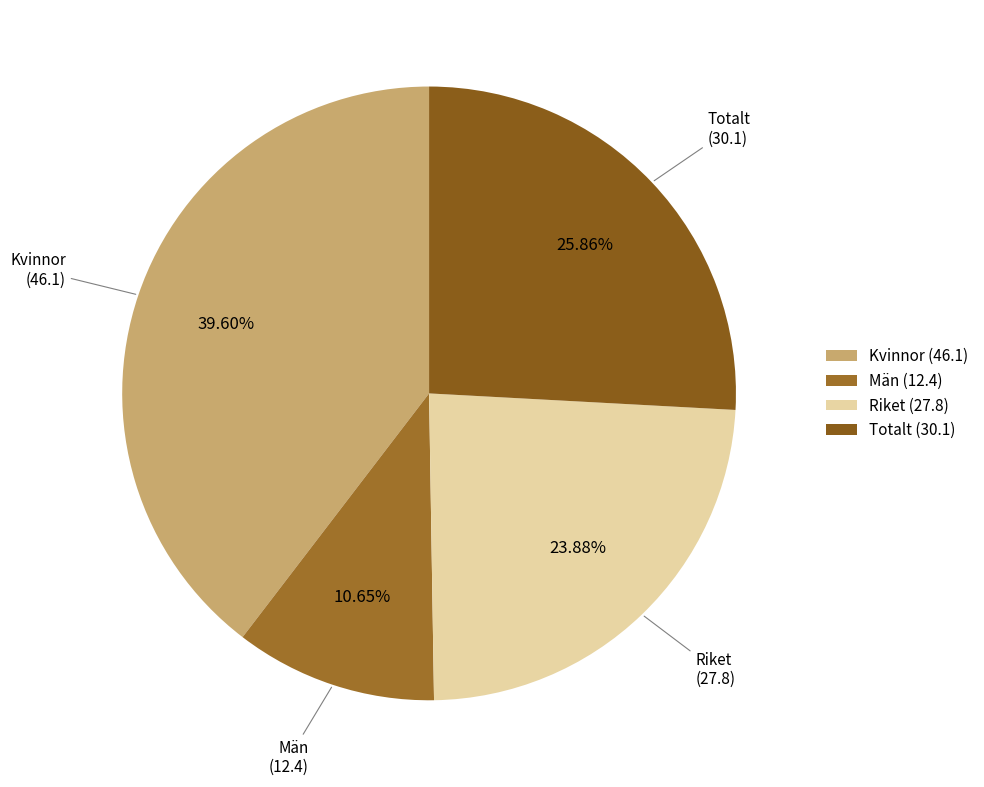

Is it true that Totalt is 39% of the pie?

False